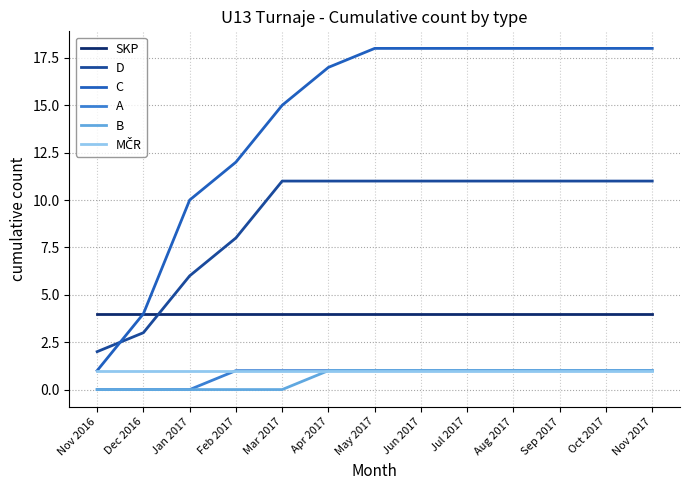

True or false: A and C cross at least once.

False